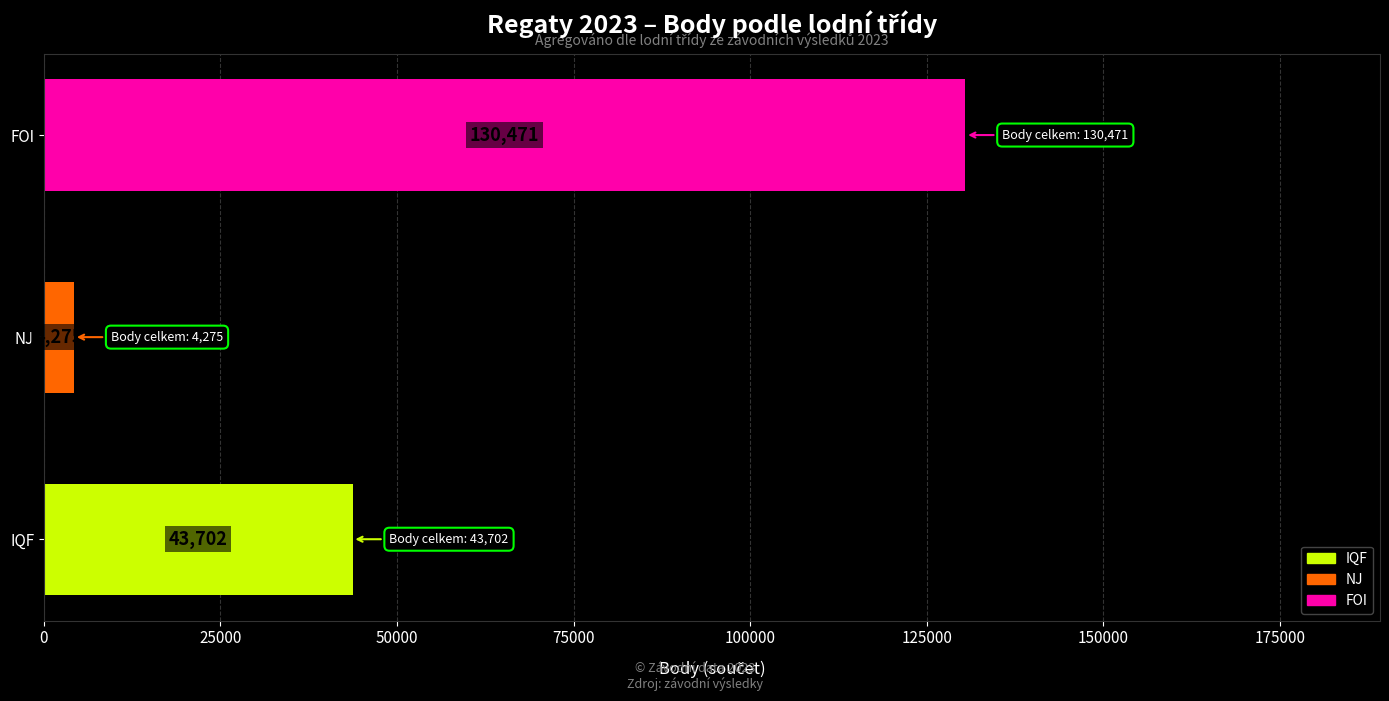

Rank the categories by value from lowest to highest.

NJ, IQF, FOI